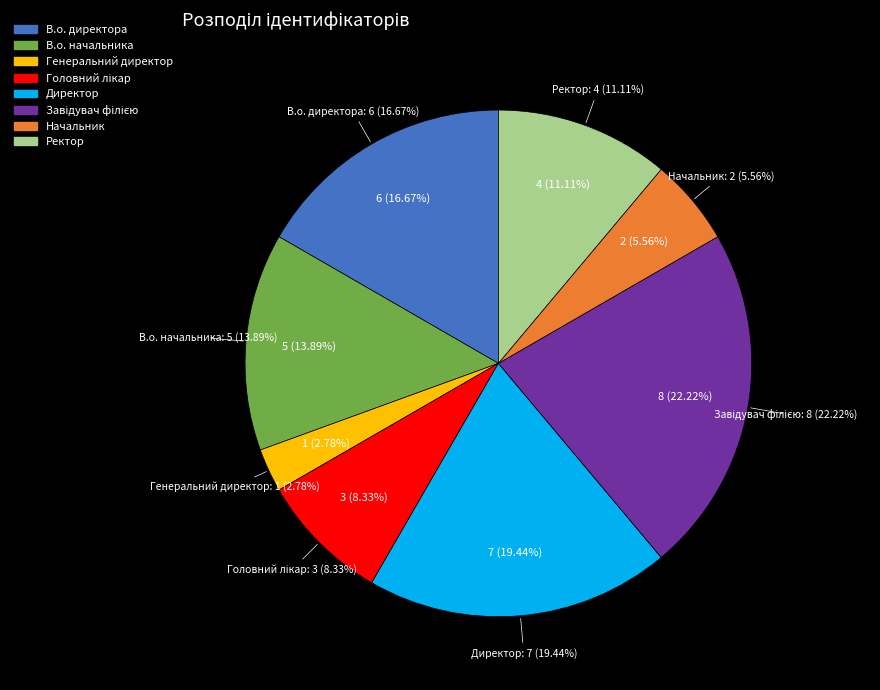

To the nearest percent, what portion does Генеральний директор represent?

3%